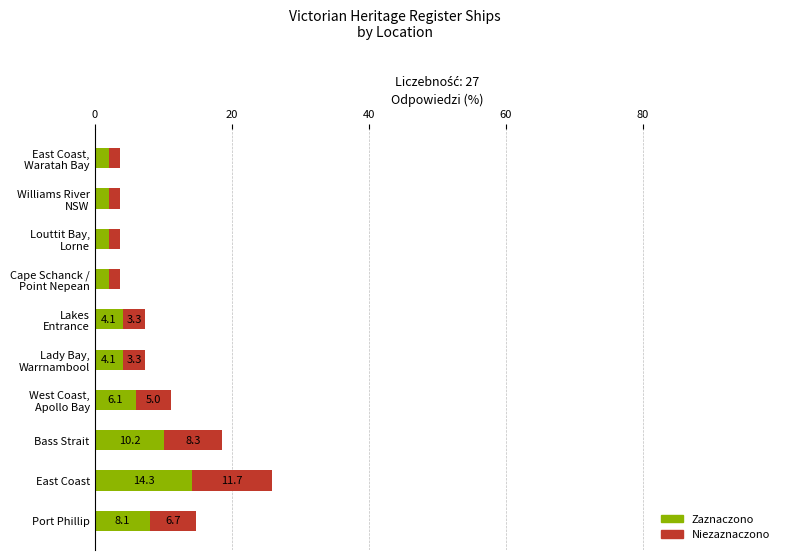

At which category is the sum across all series the highest?

East Coast